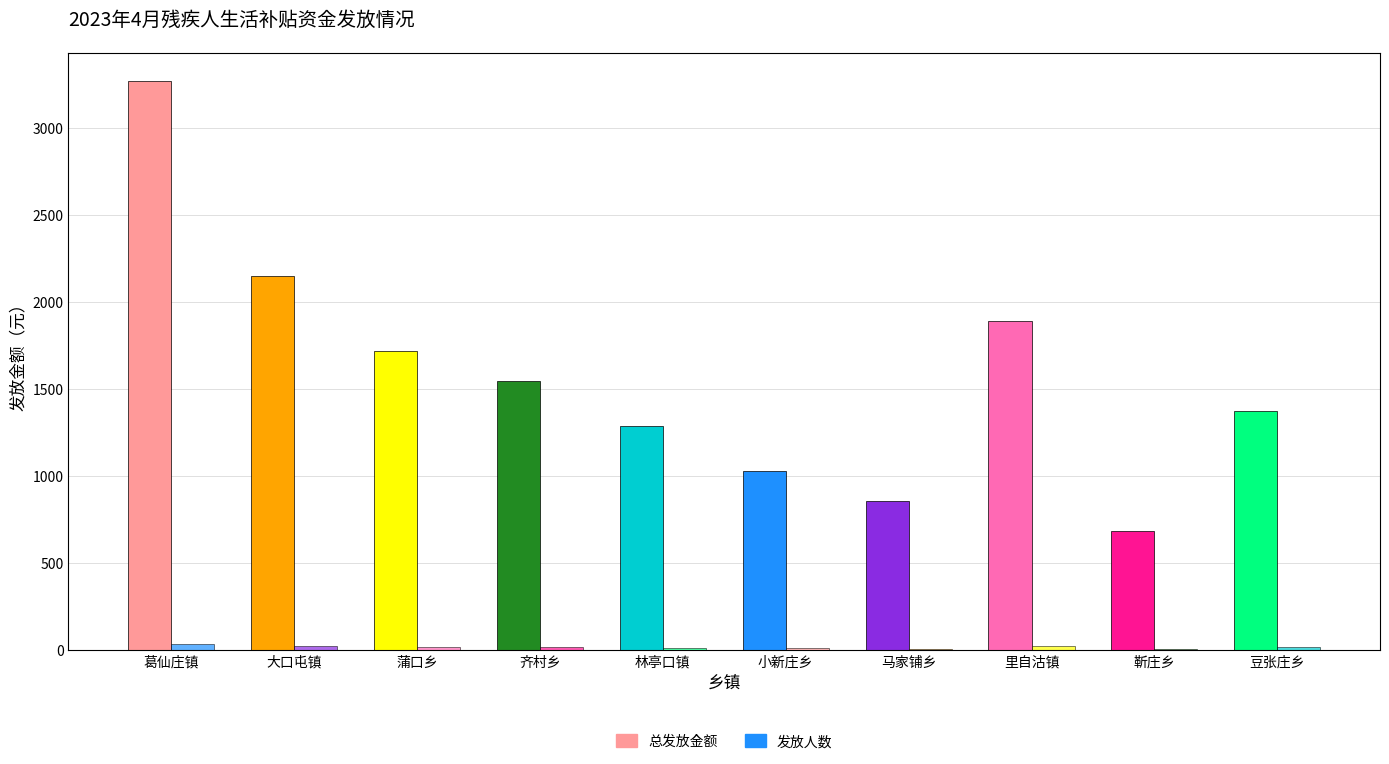

Reading right to left, transcribe all the data shown in this chart.

总发放金额: 1376	688	1892	860	1032	1290	1548	1720	2150	3268
发放人数: 16	8	22	10	12	15	18	20	25	38